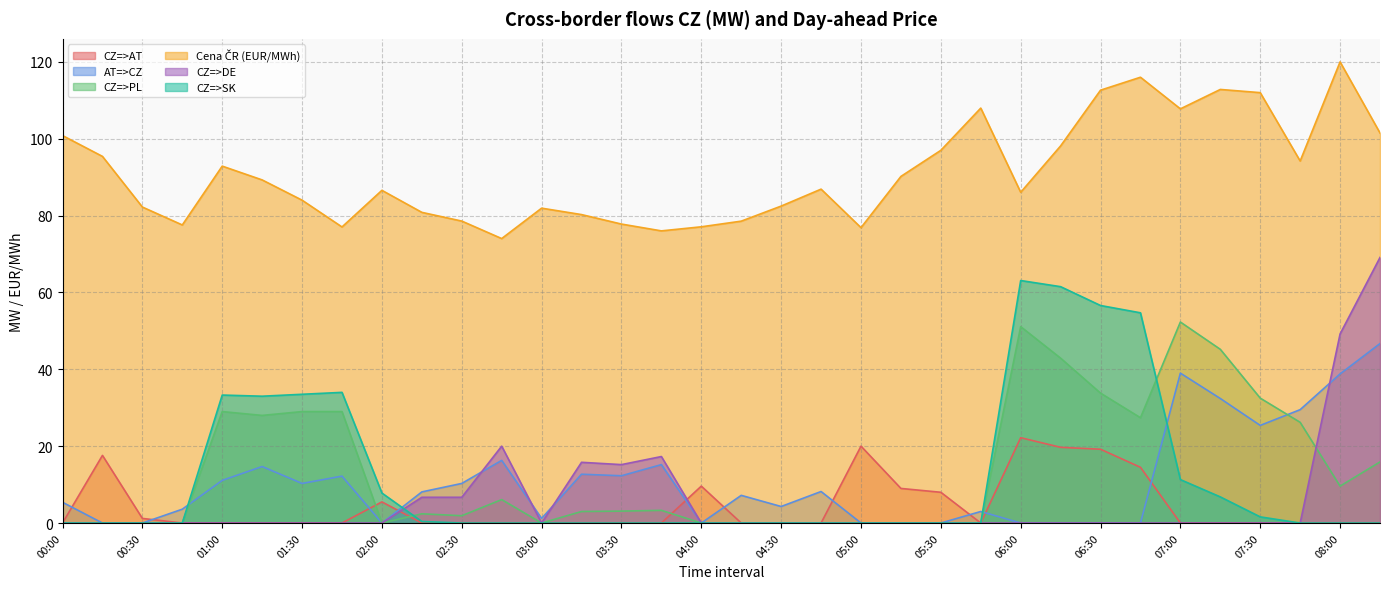

True or false: CZ=>SK and Cena ČR (EUR/MWh) intersect in this chart.

False